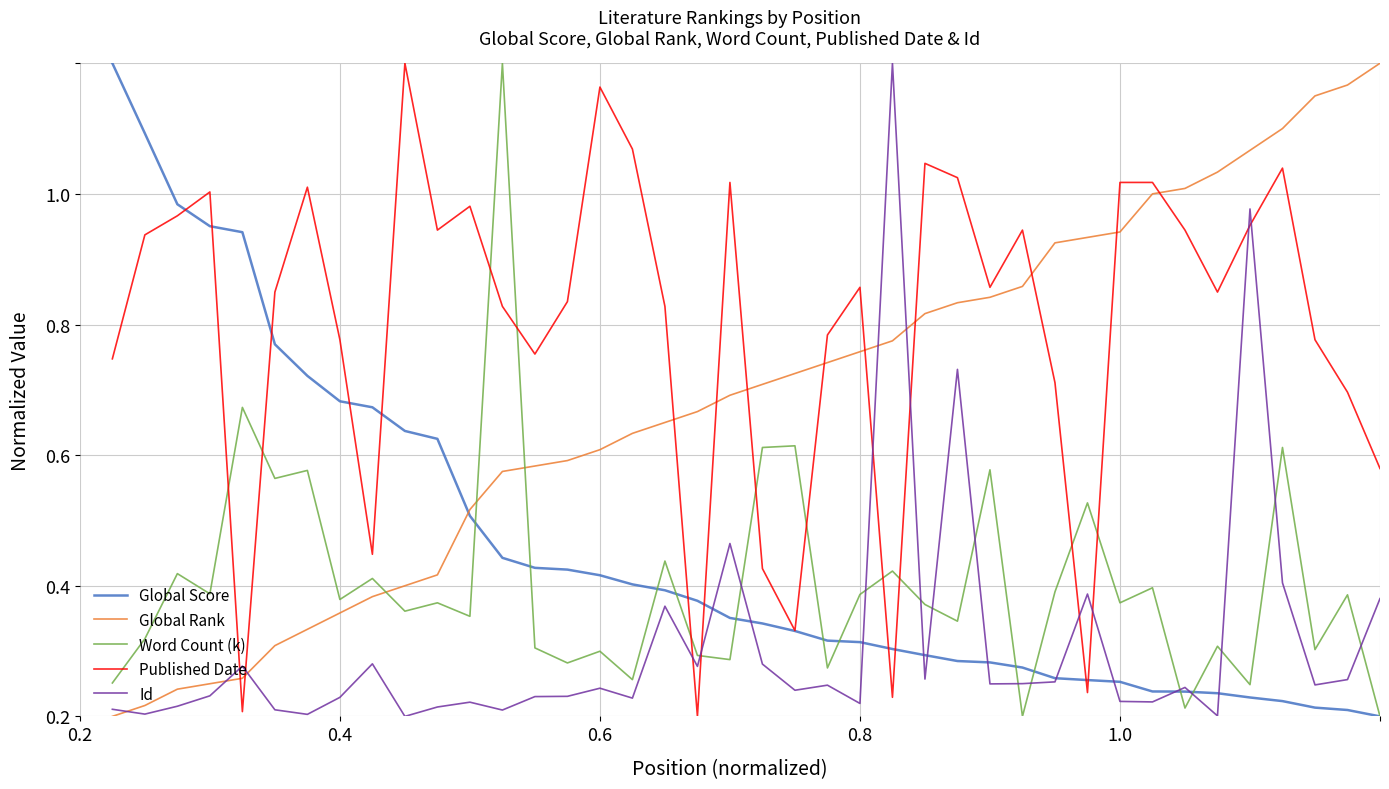

True or false: Global Rank has more than 1 interior local peaks.

False